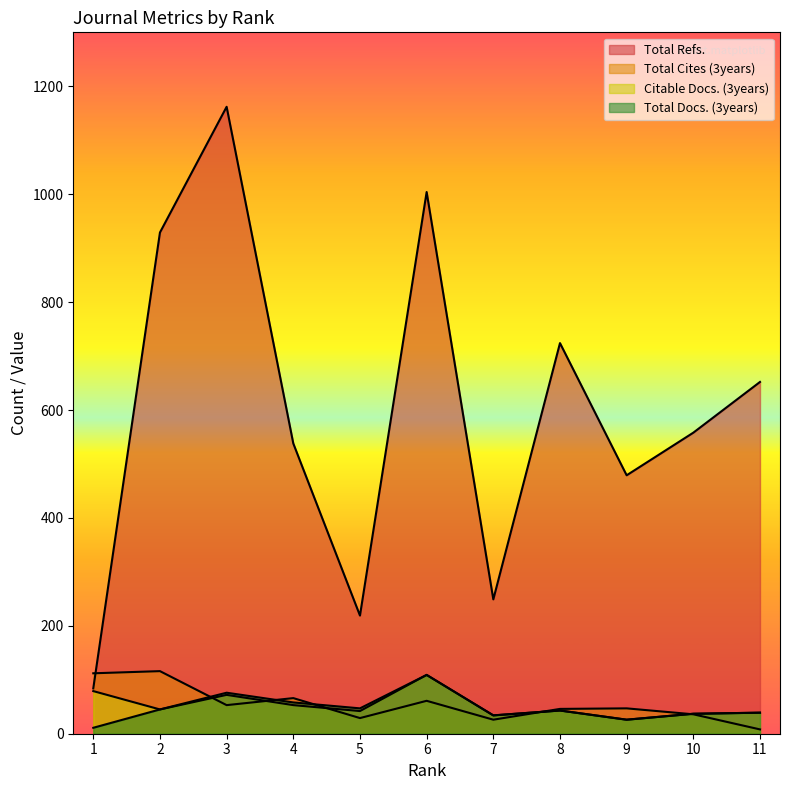

What are all the series names shown in the legend?

Total Docs. (3years), Total Refs., Total Cites (3years), Citable Docs. (3years)